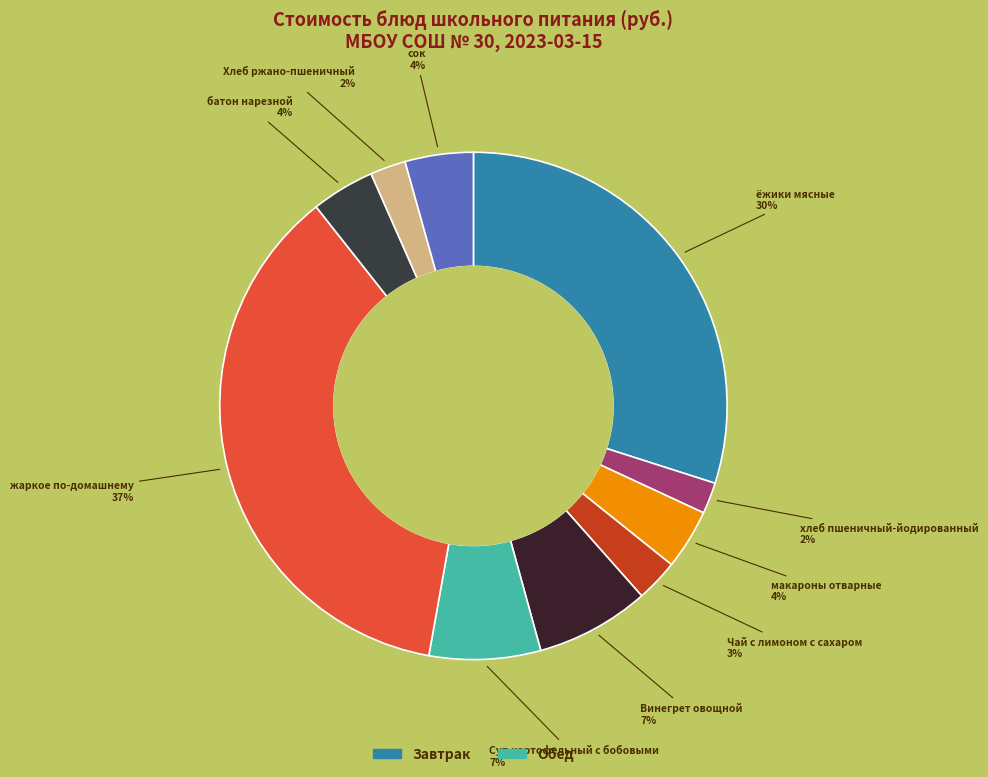

Which slice is the largest?

жаркое по-домашнему